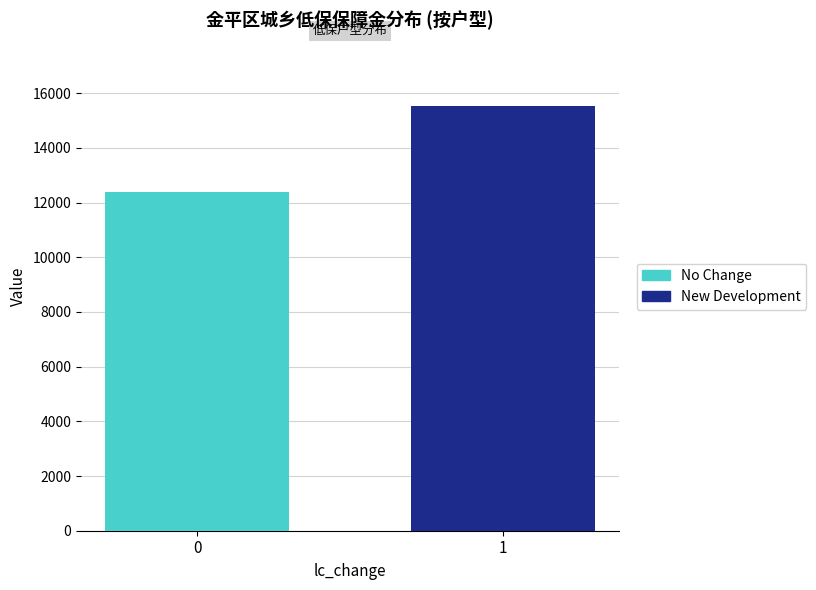

Are the bars grouped side by side (vs. stacked)?

Yes